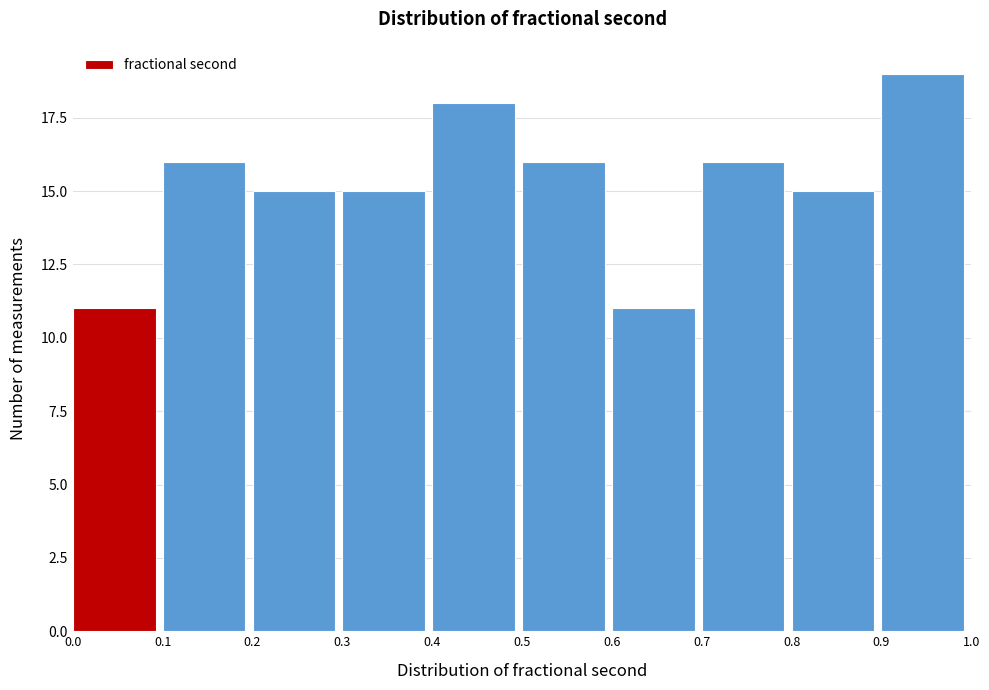

What is the height of the bar covering 0.7 to 0.8 on the x-axis? The values are not printed on the chart, so give them approximately, as read against the axis.

16